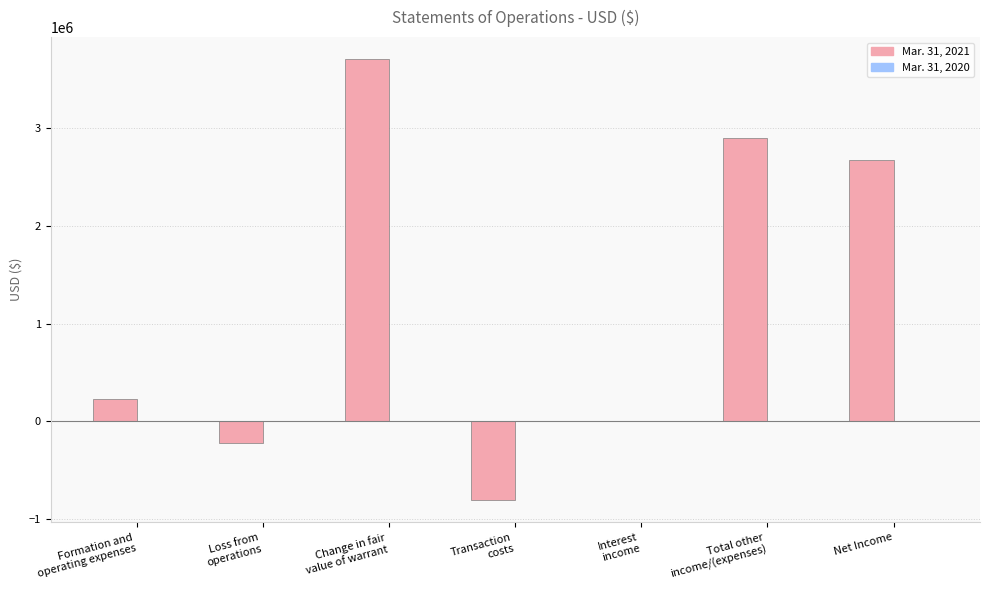

What is the maximum value shown in the chart?

3709666